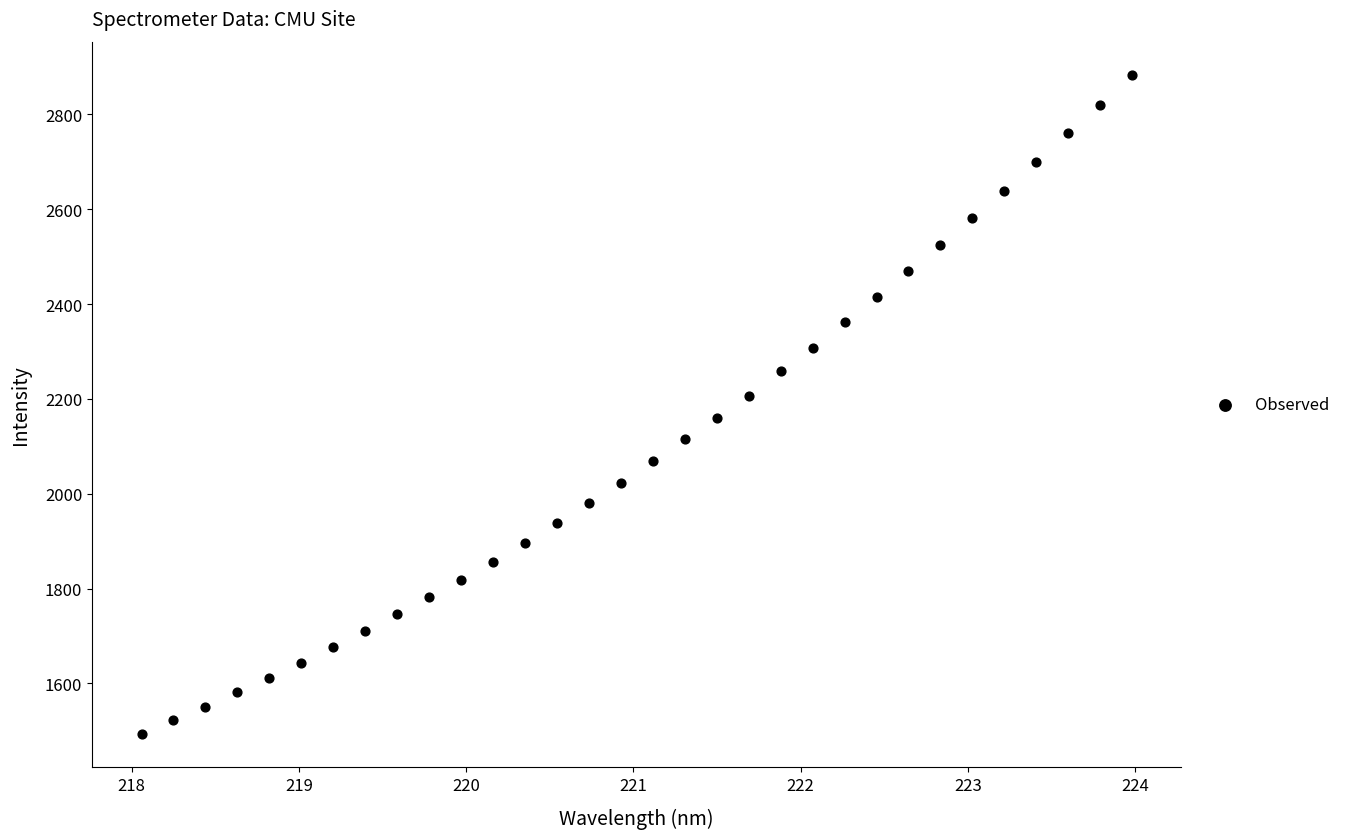

What is the range of Y values (max minus min)?

1390.8